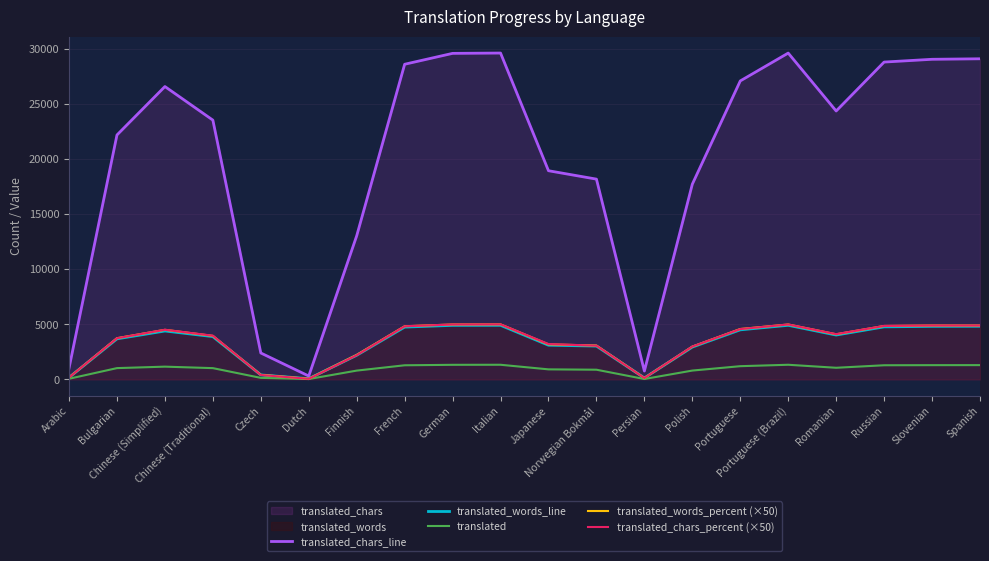

Count the number of data series in this chart.

5